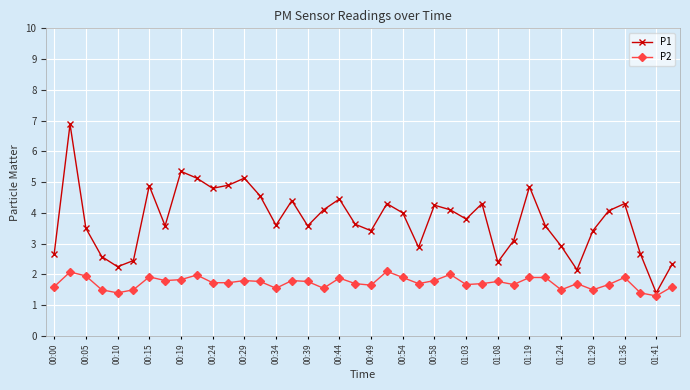

How many lines are shown in the chart?

2